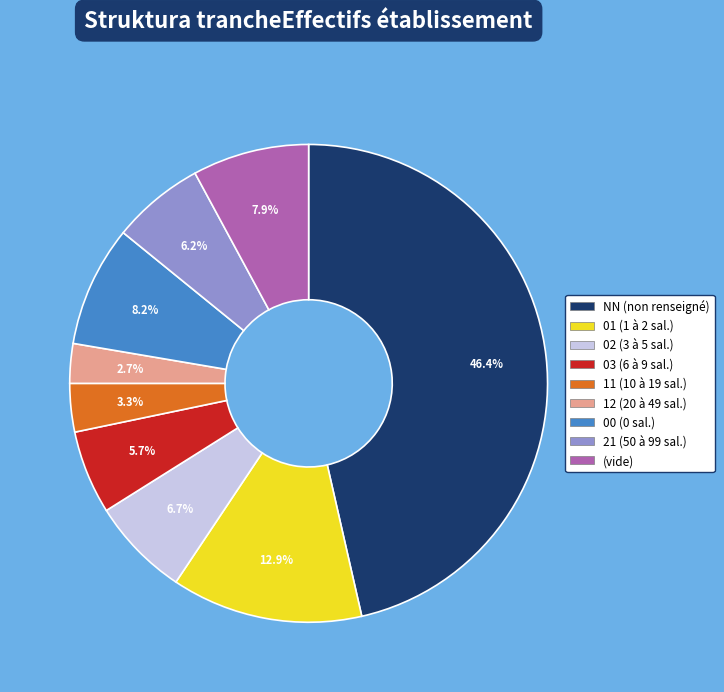

How many slices are in this pie chart?

9